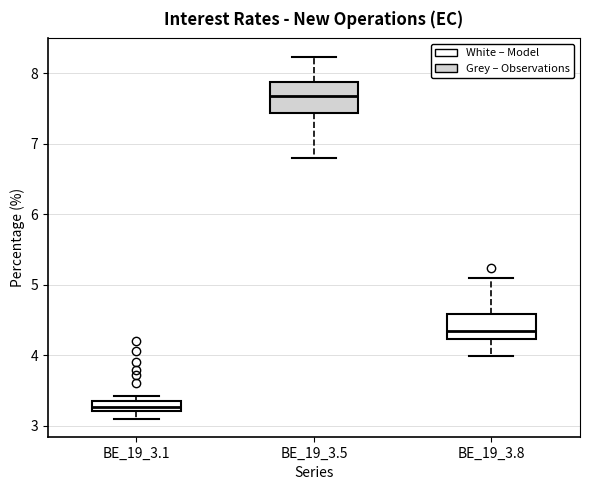

Where is the lower edge of the box for BE_19_3.5 on the y-axis? The values are not printed on the chart, so give them approximately, as read against the axis.

7.4